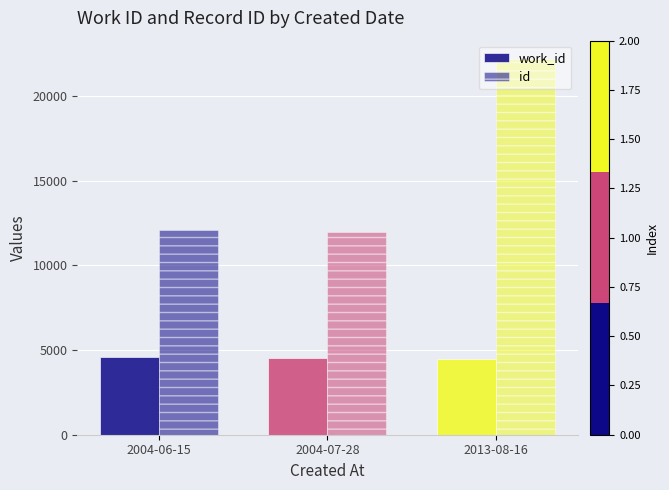

How many values in the work_id series are below 4548?

1